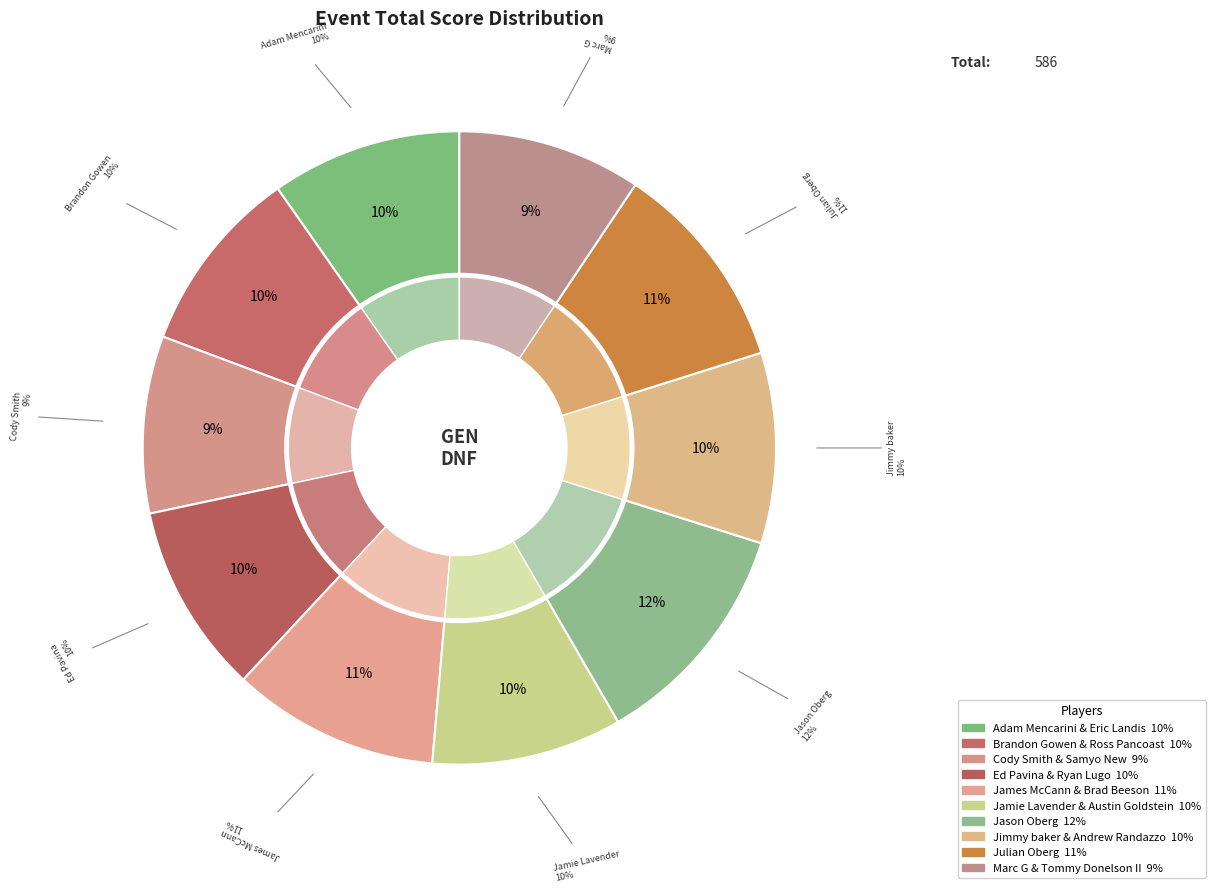

Combined, what portion of the pie is Brandon Gowen & Ross Pancoast and Ed Pavina & Ryan Lugo?

19.3%